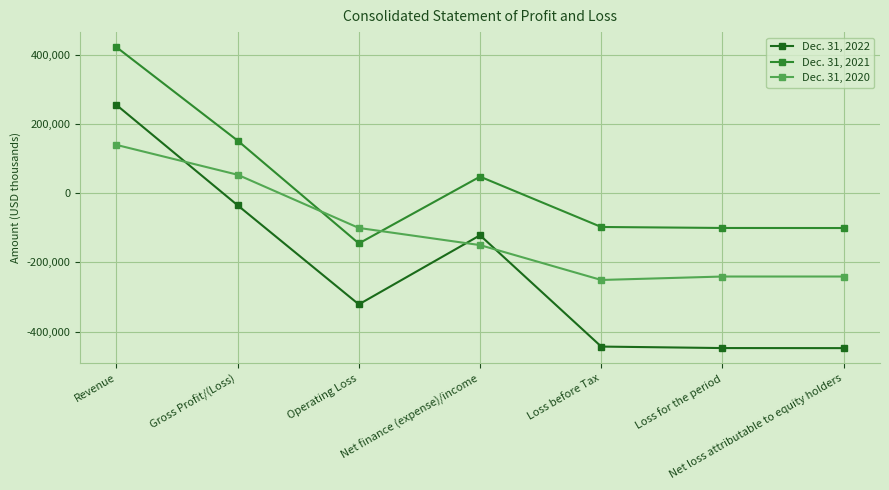

How many data points in Dec. 31, 2020 are above -150222?

3